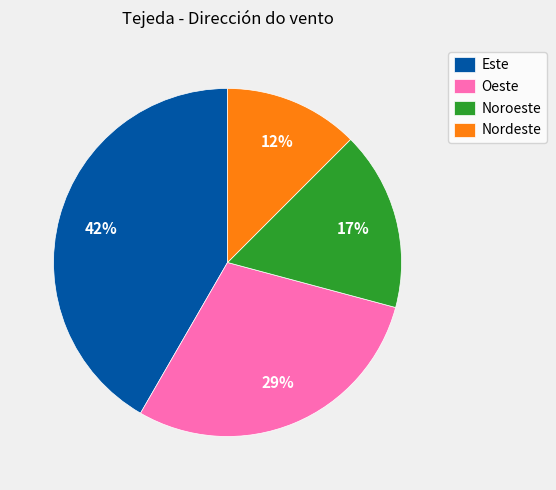

How many slices are in this pie chart?

4